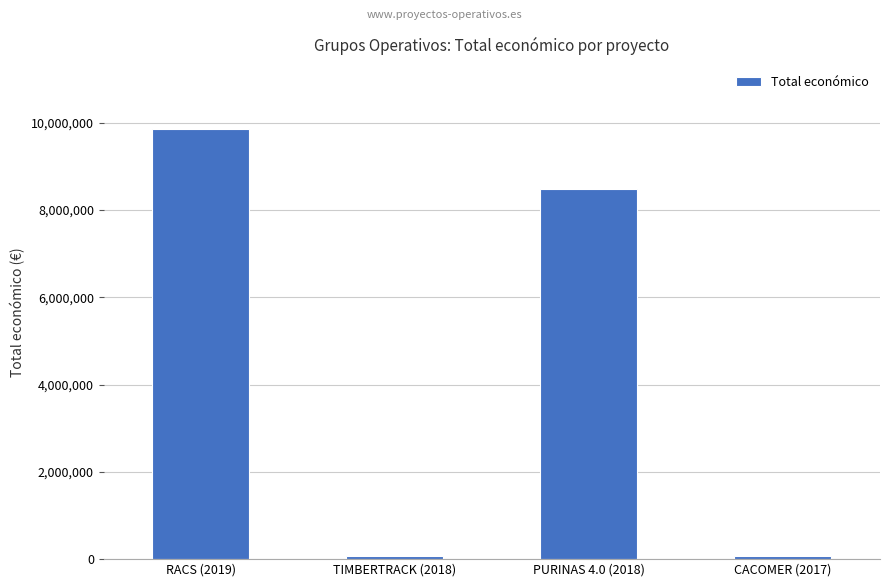

What is the maximum value shown in the chart?

9847932